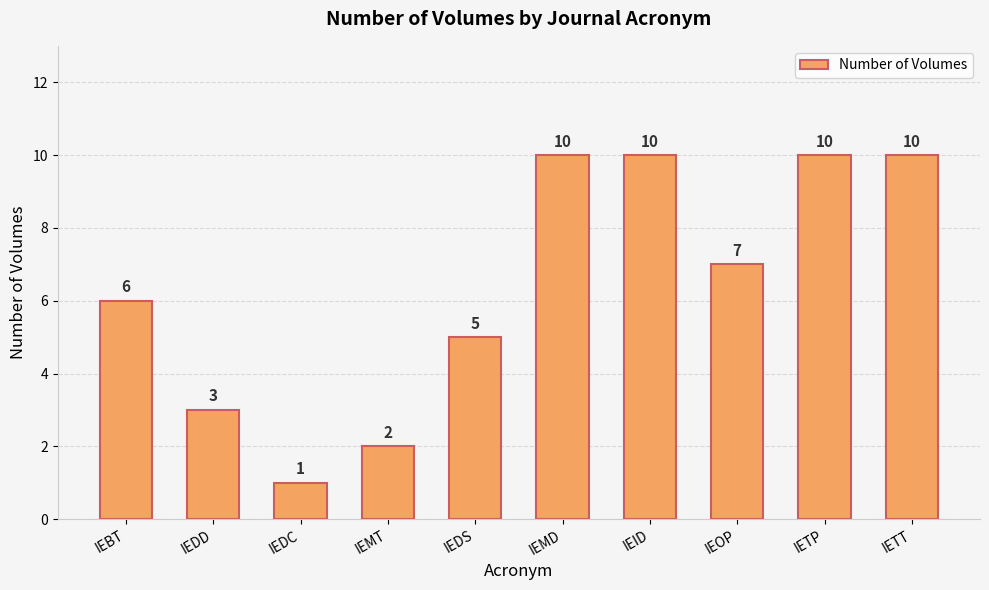

Read the value at IEID.

10